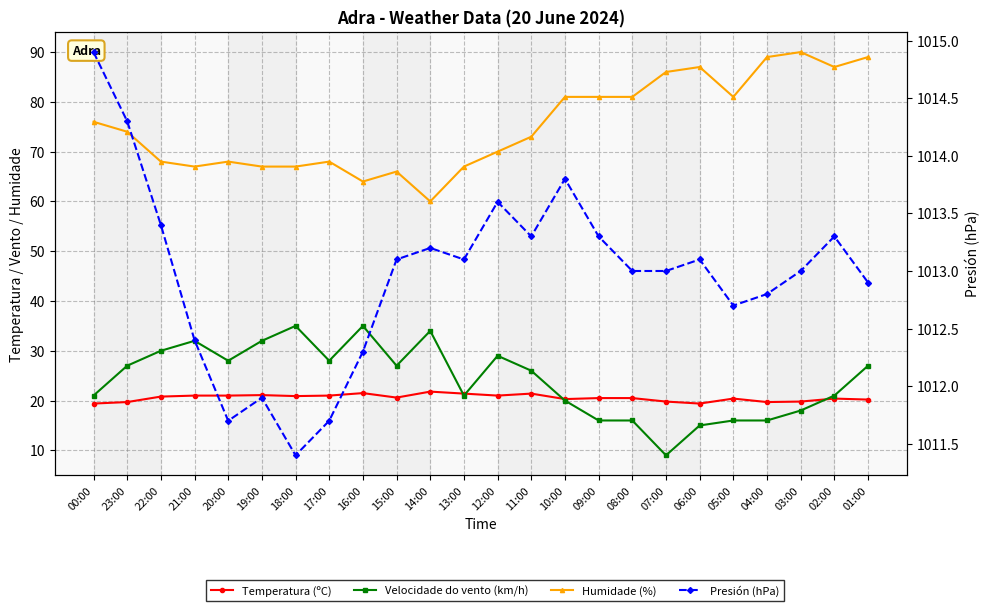

How many data points in Presión (hPa) are above 1013?

12